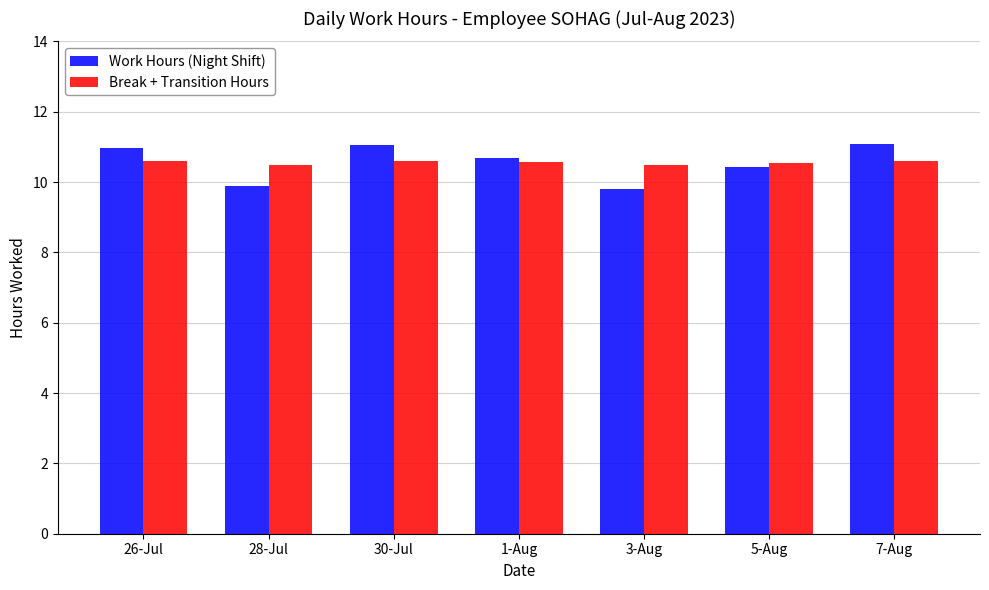

Which series changed the most between 26-Jul and 3-Aug?

Work Hours (Night Shift)